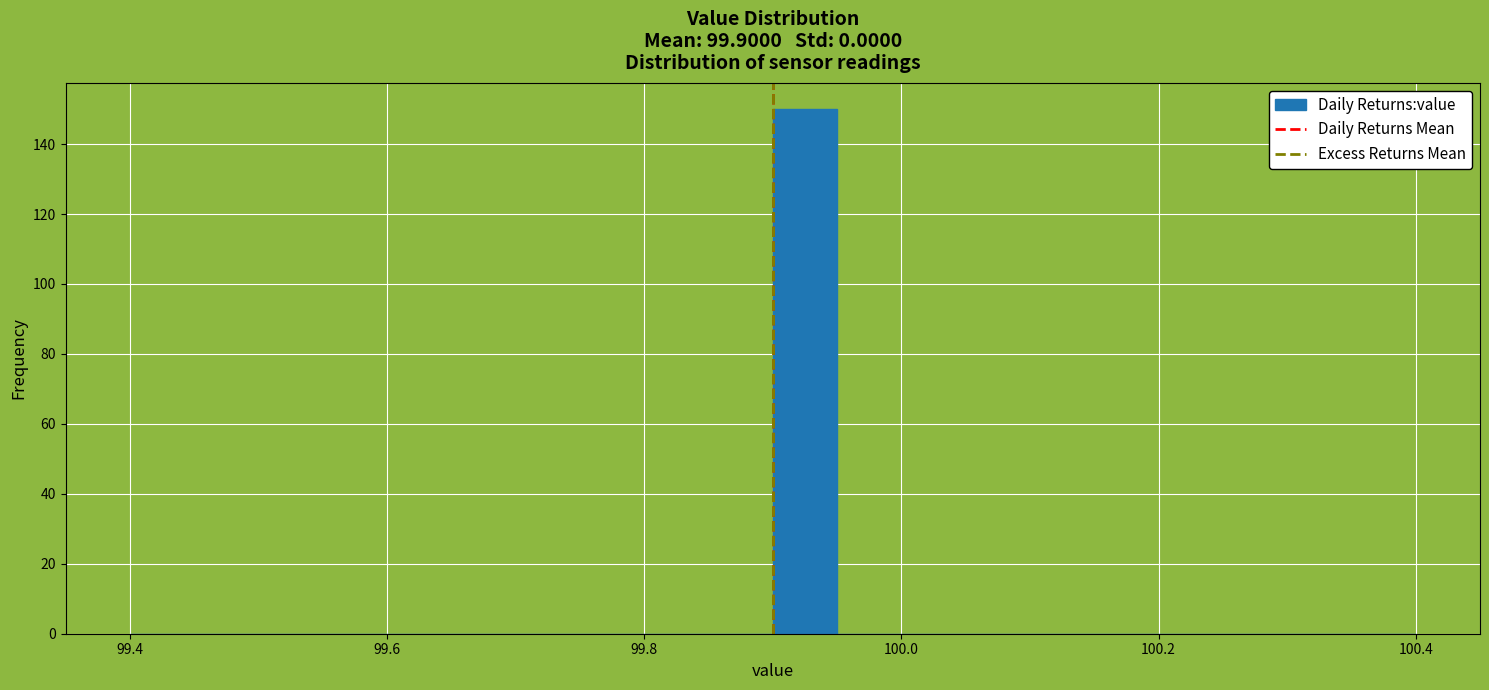

Read against the x-axis, roughly where is the centre of the tallest bar?

99.92